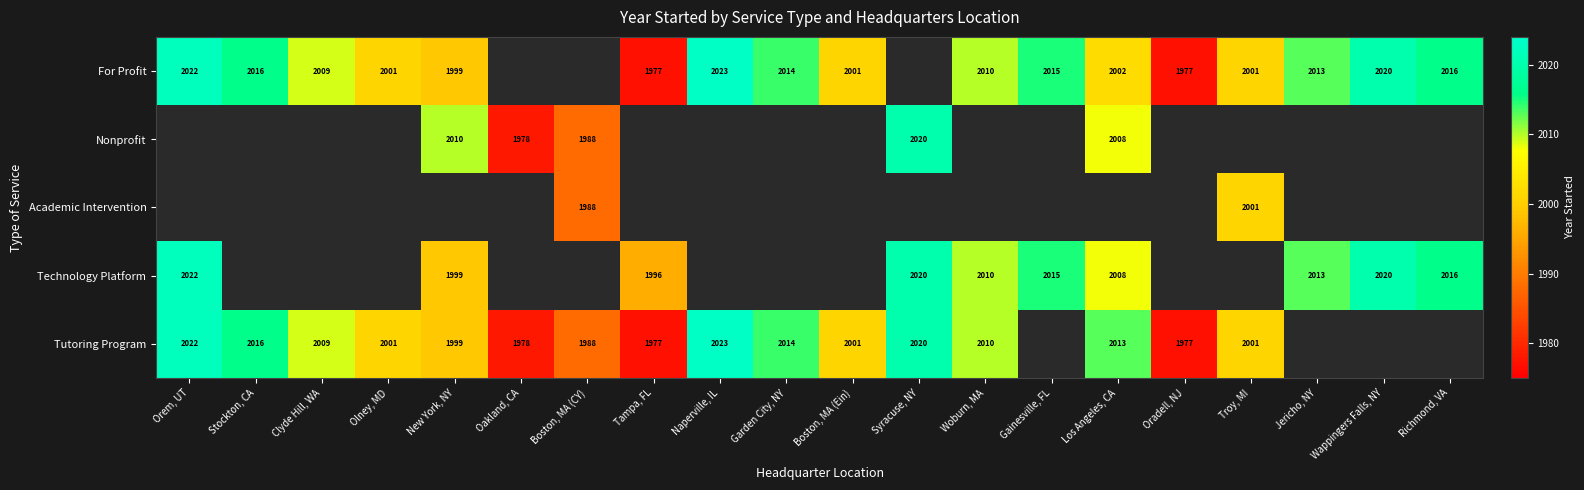

What is the sum of the For Profit values at Orem, UT and Boston, MA (Ein)?

4023